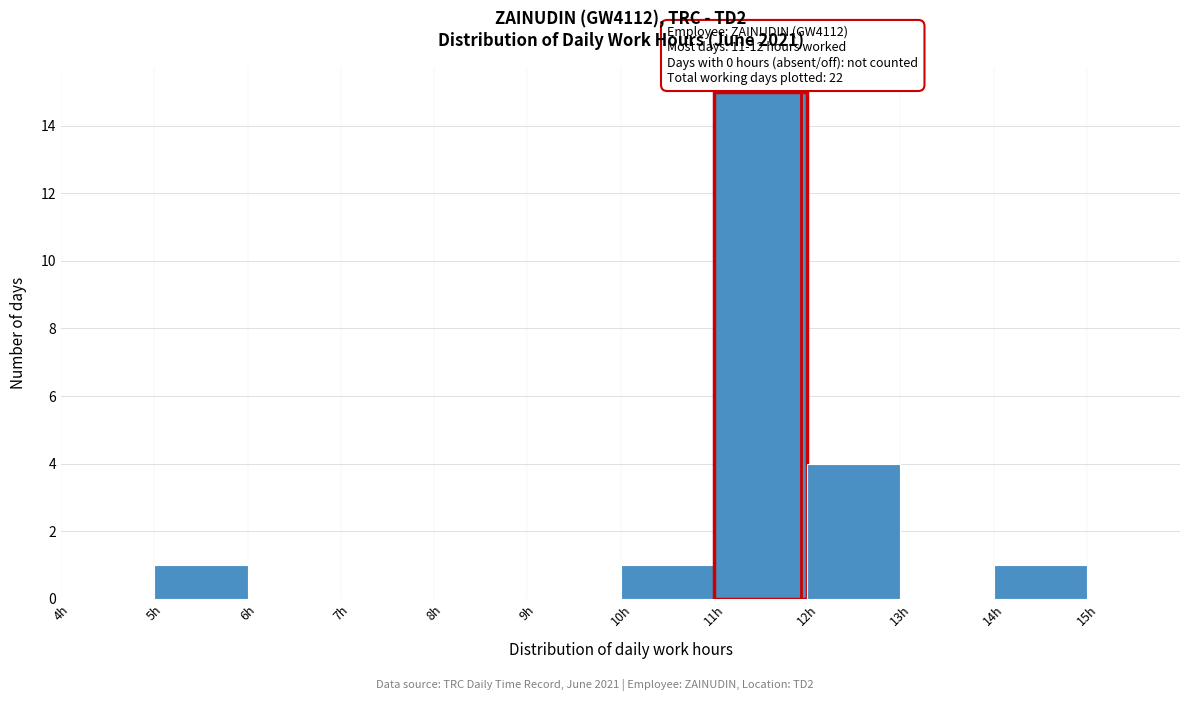

Which range on the x-axis has the tallest bar?

11 to 12